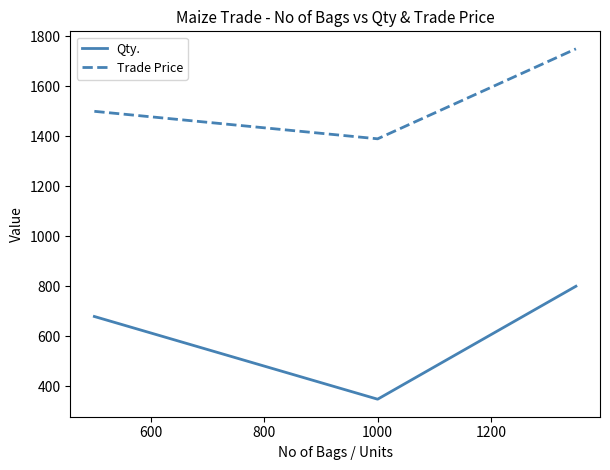

What is the difference between the maximum and second lowest values in the Qty. series?

121